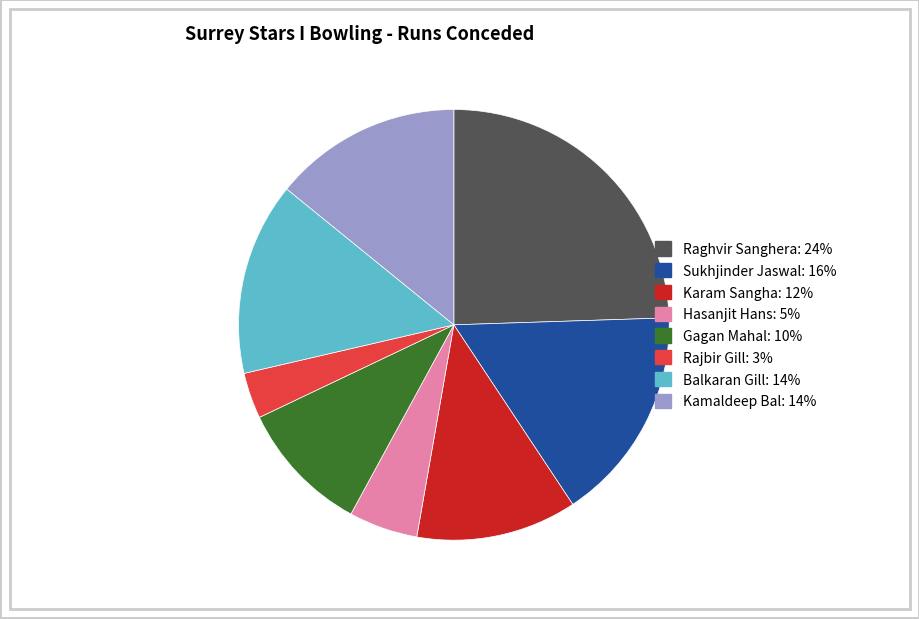

Count the number of slices in the pie.

8